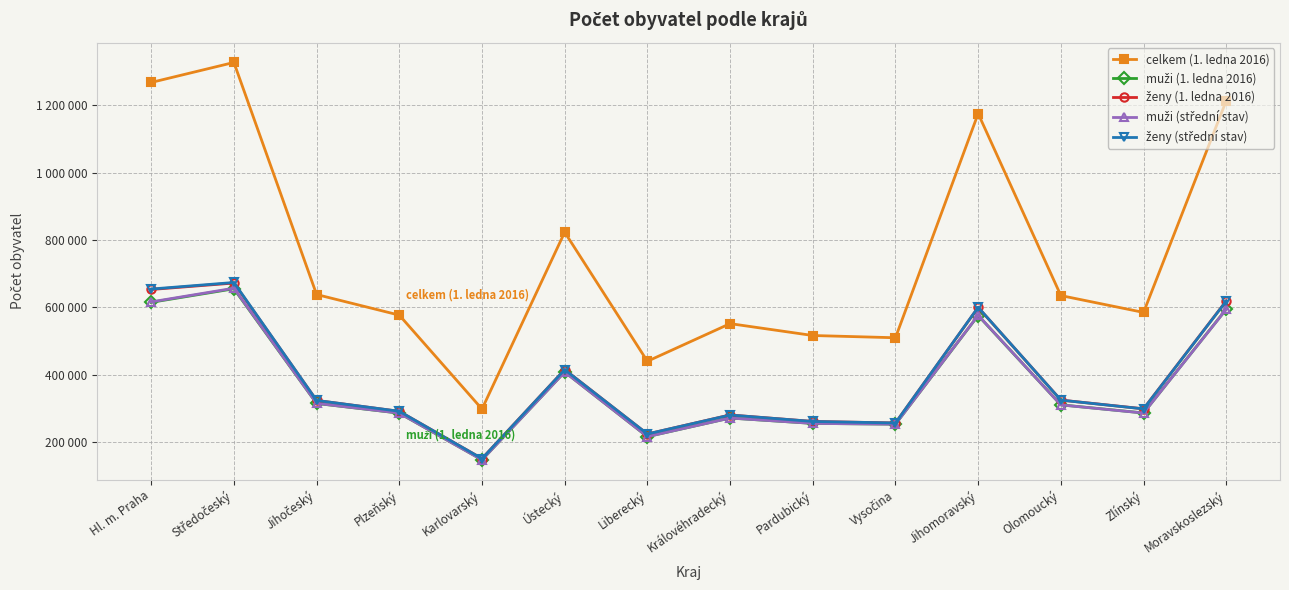

What is the average value of the muži (střední stav) series?

370661